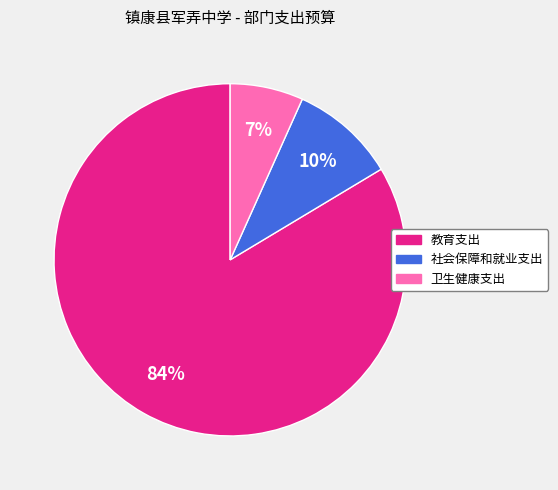

To the nearest percent, what is the average slice percentage?

33%